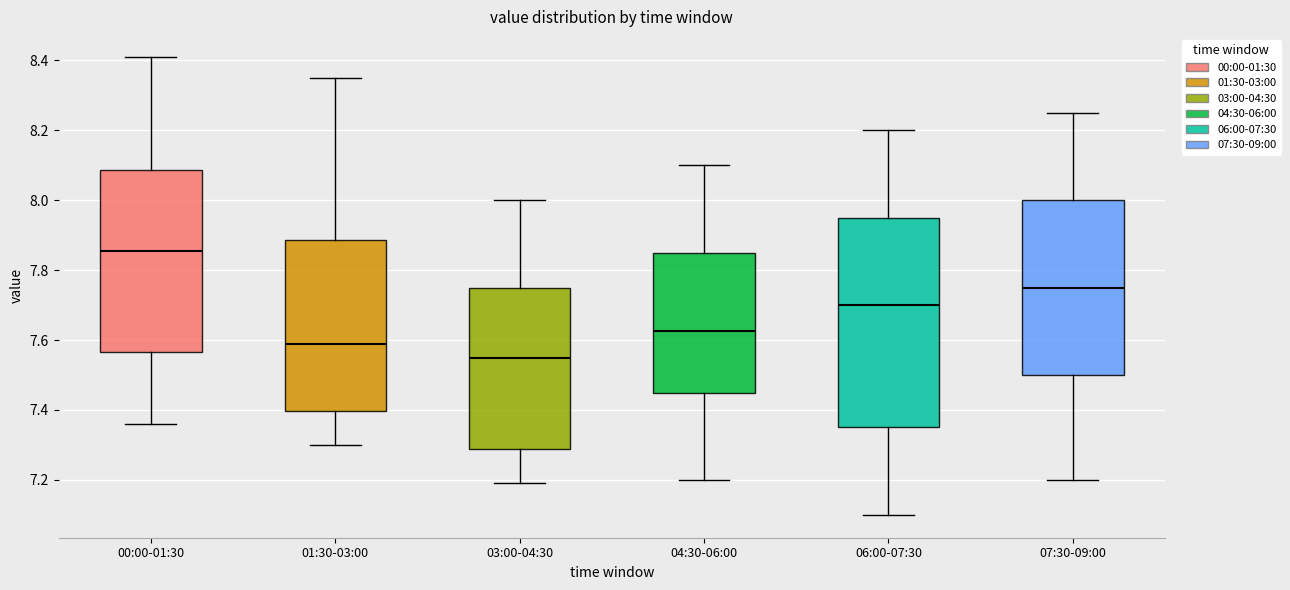

Which box is the tallest, from its lower edge to its upper edge?

06:00-07:30